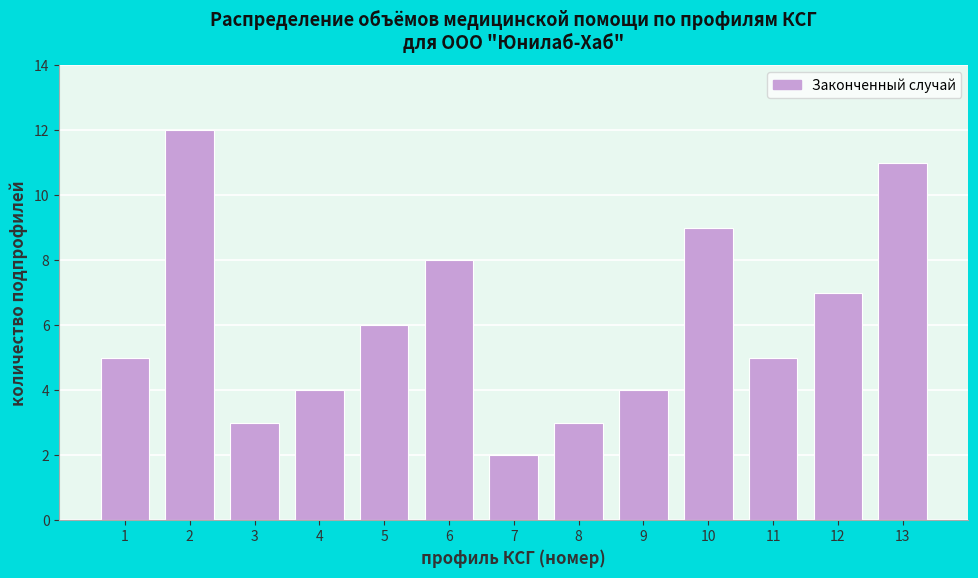

Reading left to right, transcribe all the data shown in this chart.

1=5	2=12	3=3	4=4	5=6	6=8	7=2	8=3	9=4	10=9	11=5	12=7	13=11